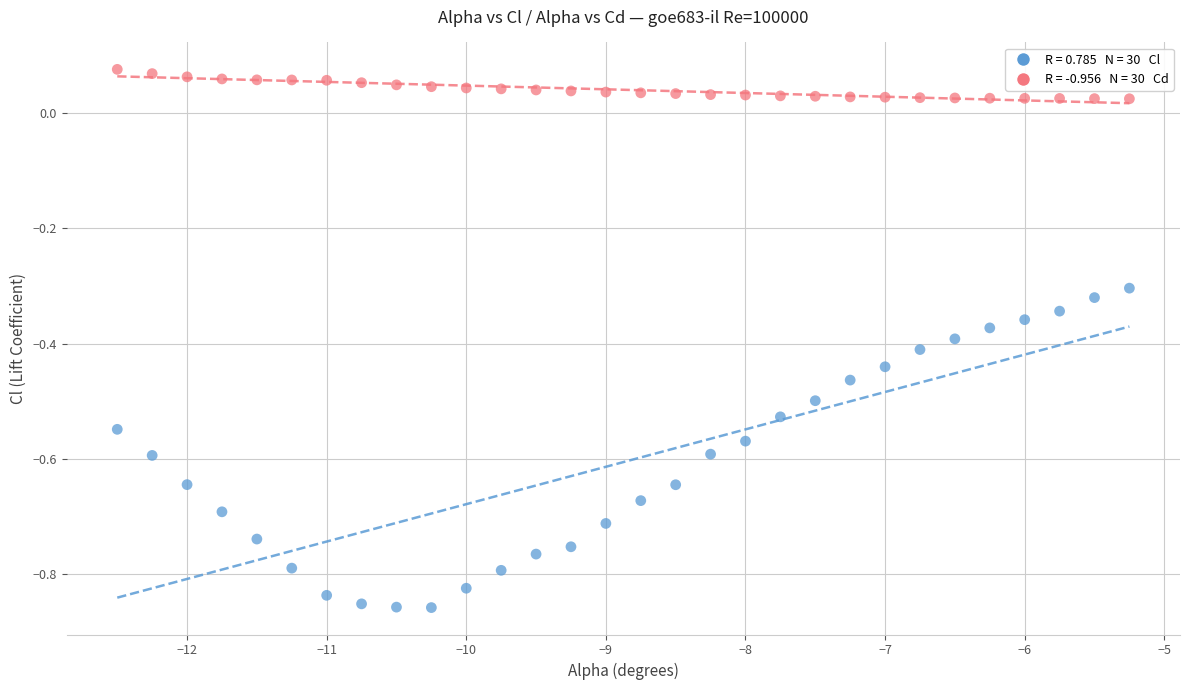

Across all data points, what is the range of X values (max minus min)?

7.2